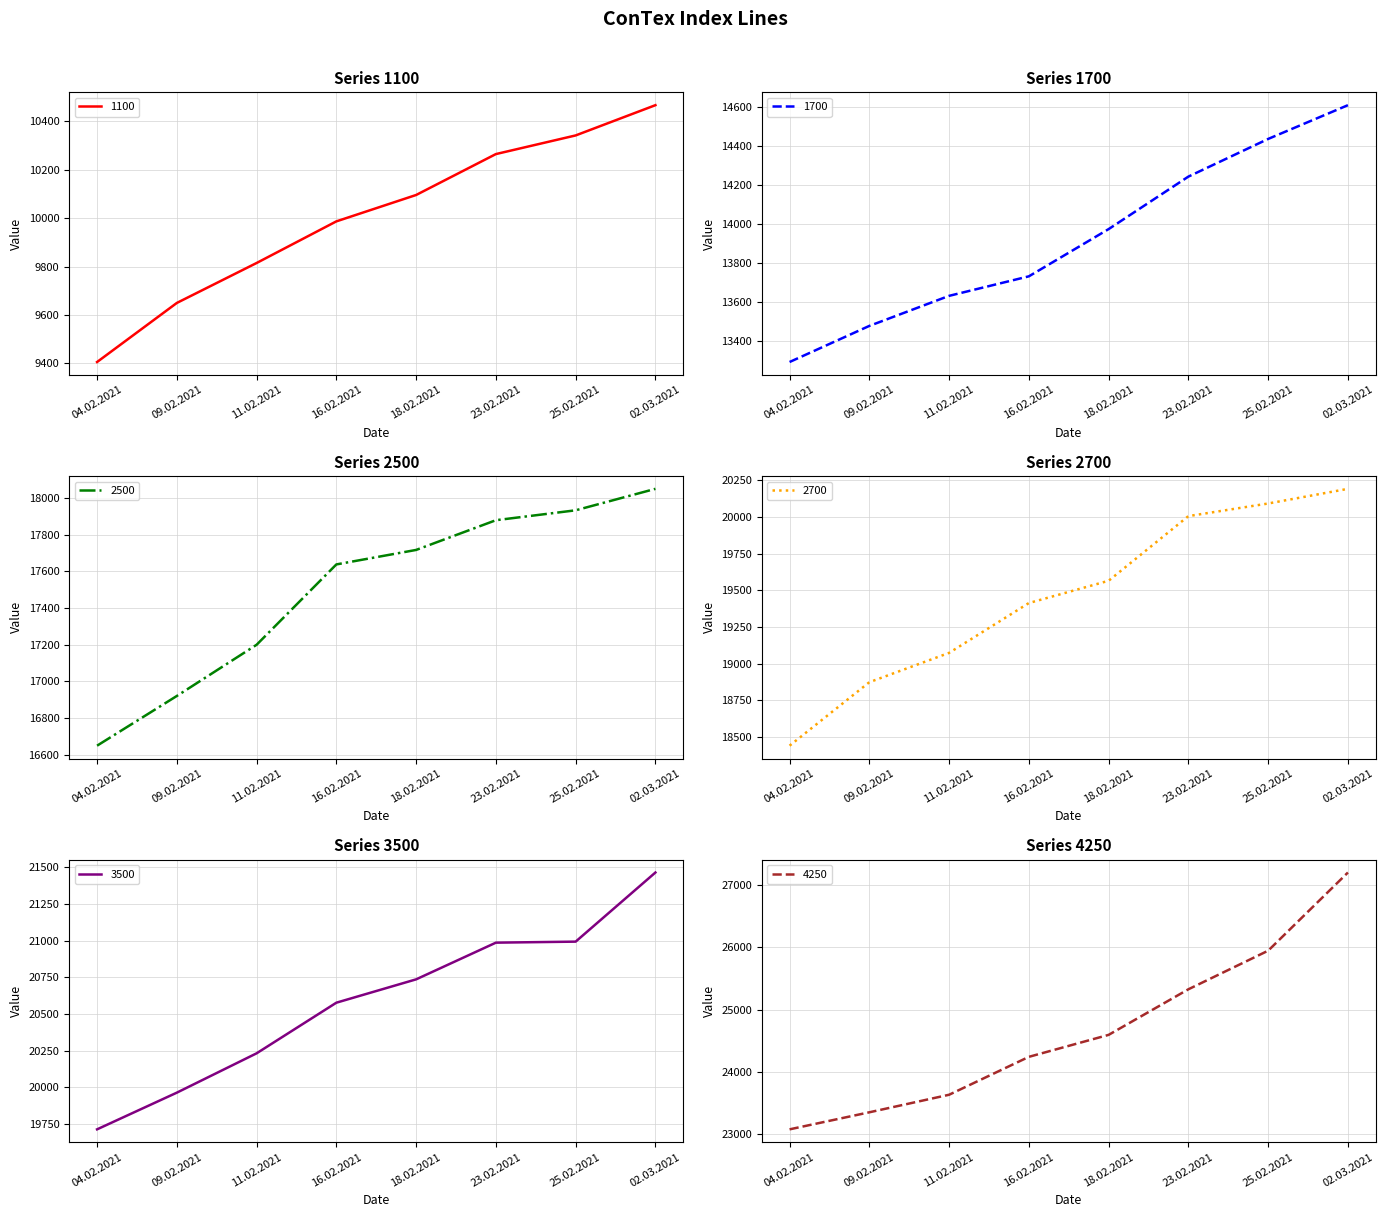

What is the sum of the 4250 values at 04.02.2021 and 09.02.2021?

46437